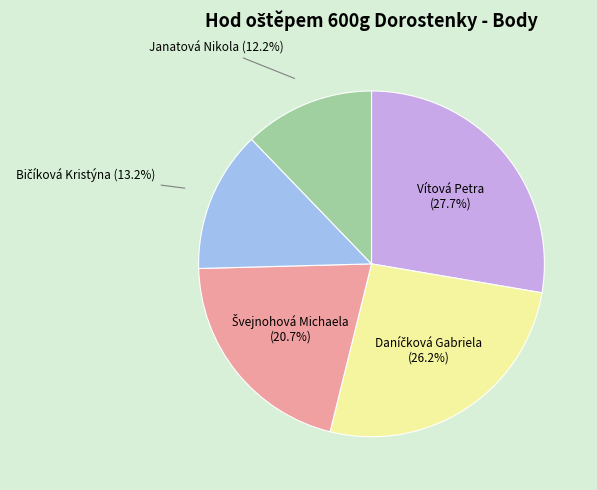

Do Janatová Nikola and Vítová Petra together represent more than half of the pie?

No